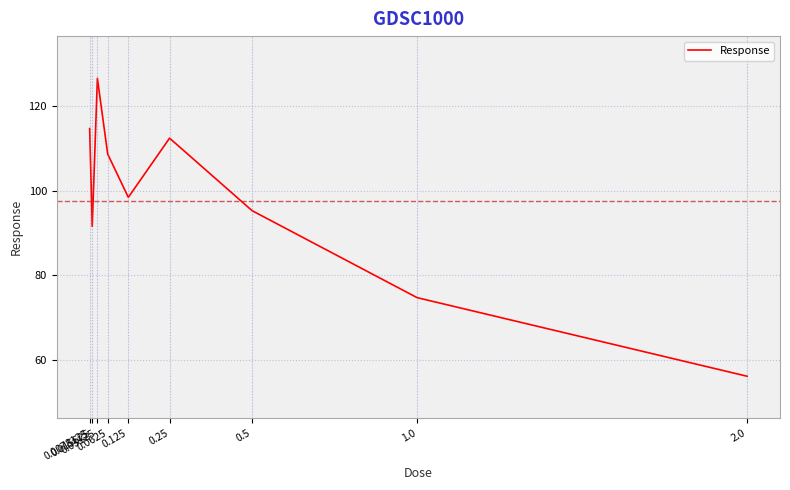

How many lines are shown in the chart?

1